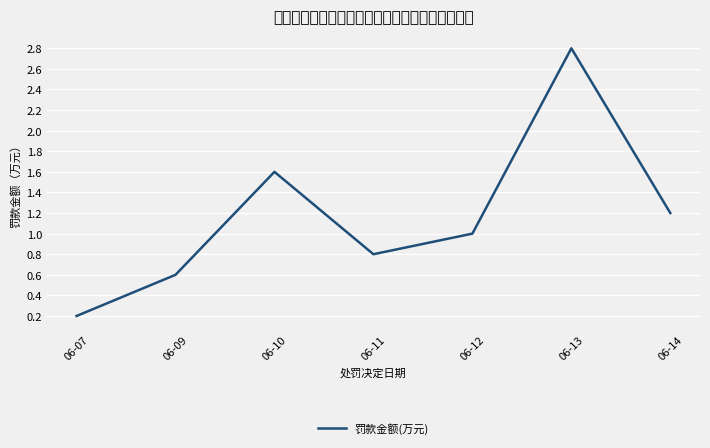

List the labels in order of value, smallest first.

06-07, 06-09, 06-11, 06-12, 06-14, 06-10, 06-13